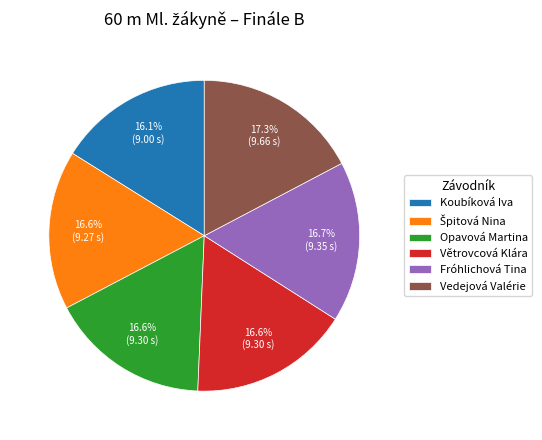

Which slice is the largest?

Vedejová Valérie